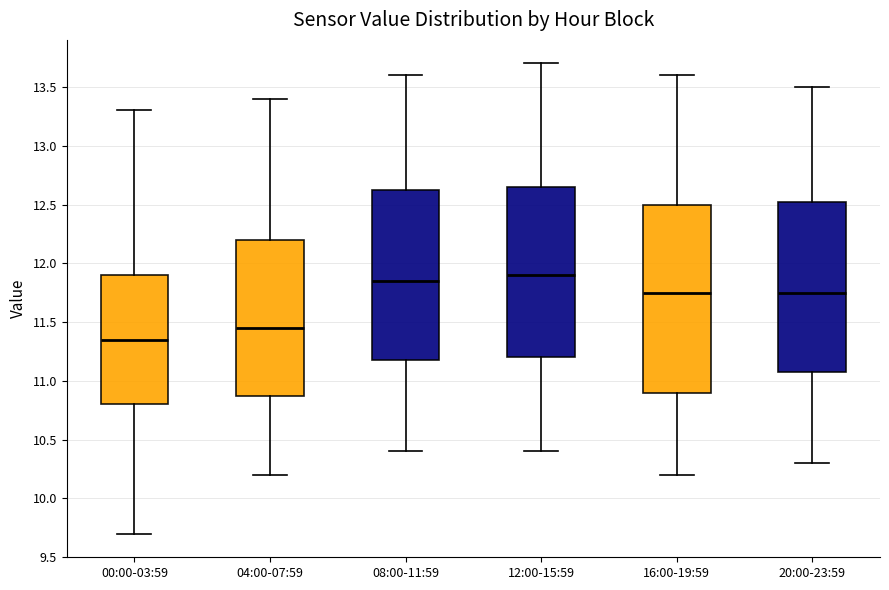

Where is the lower edge of the box for 20:00-23:59 on the y-axis? The values are not printed on the chart, so give them approximately, as read against the axis.

11.10